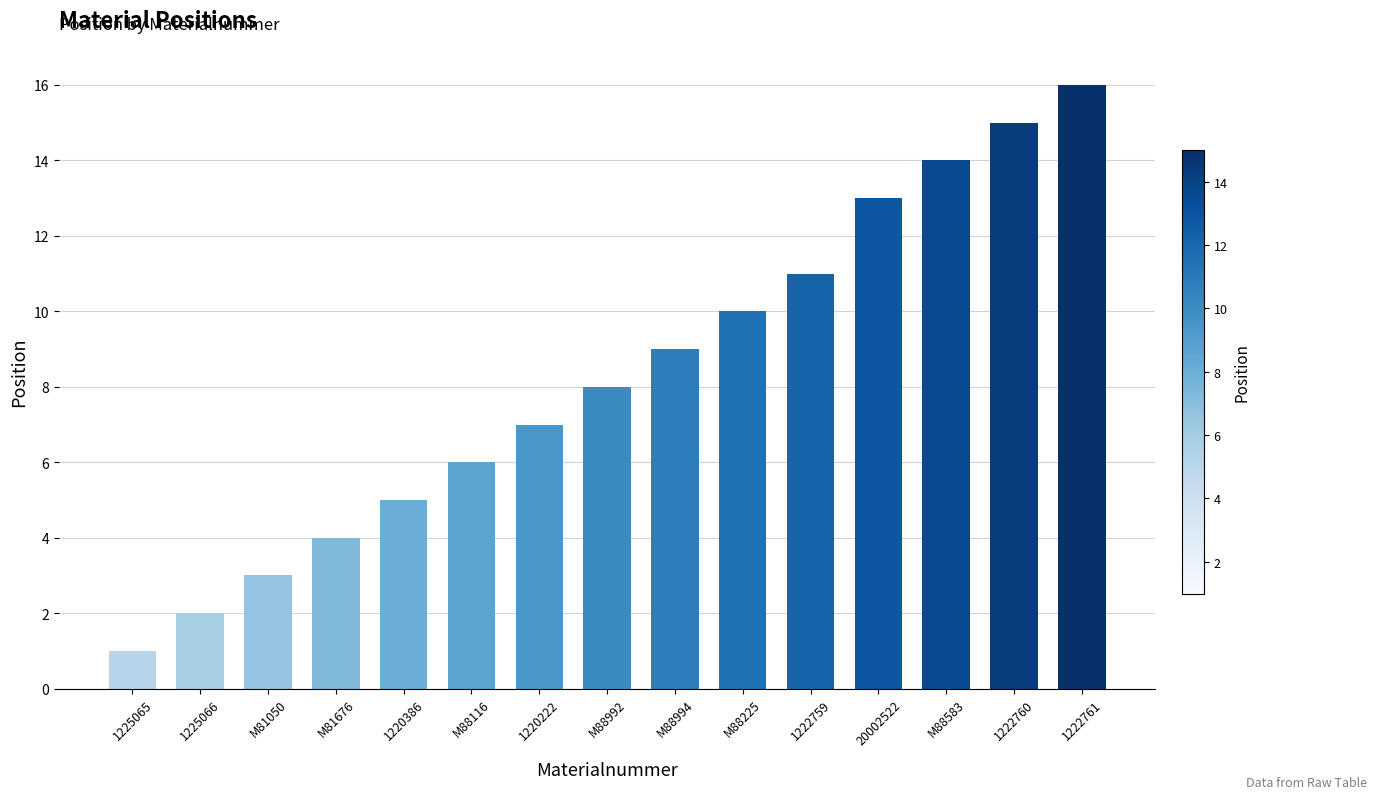

Reading left to right, extract all data points from this chart.

1	2	3	4	5	6	7	8	9	10	11	13	14	15	16